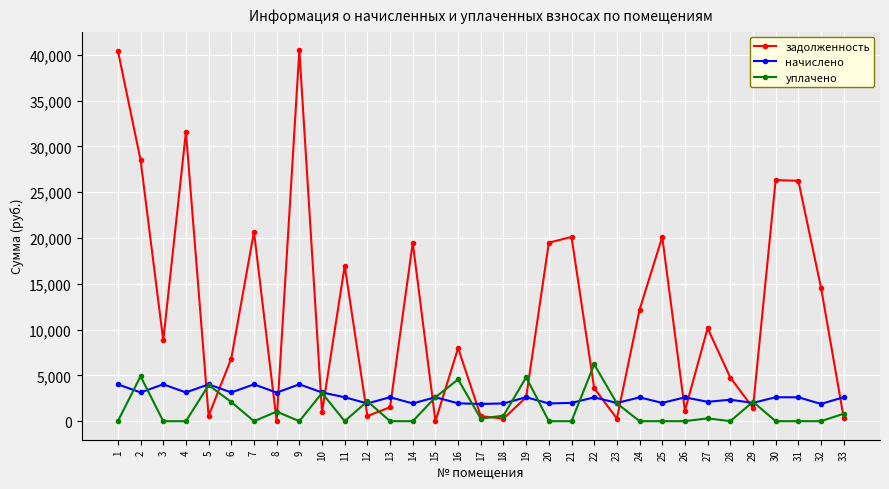

List the series in order of their peak value, highest first.

задолженность, уплачено, начислено